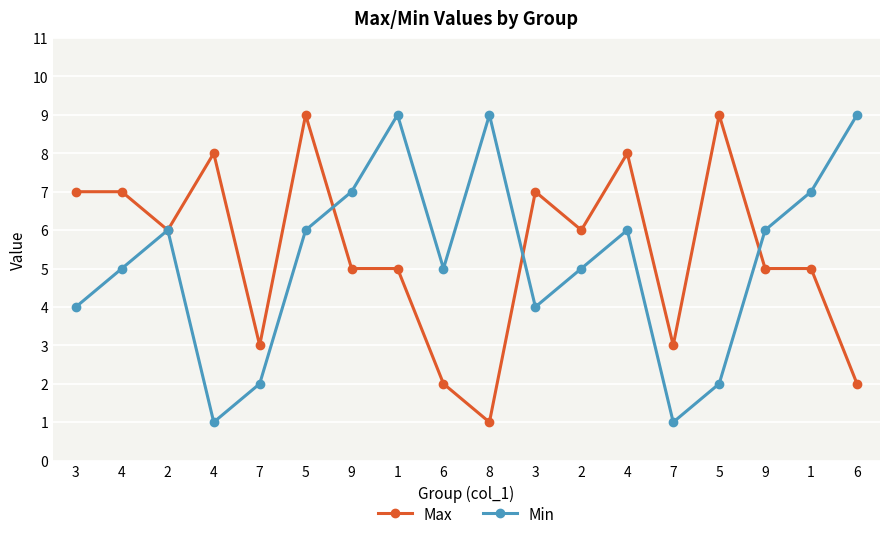

Reading right to left, list all the values displayed in this chart.

Max: 2	5	5	9	3	8	6	7	1	2	5	5	9	3	8	6	7	7
Min: 9	7	6	2	1	6	5	4	9	5	9	7	6	2	1	6	5	4